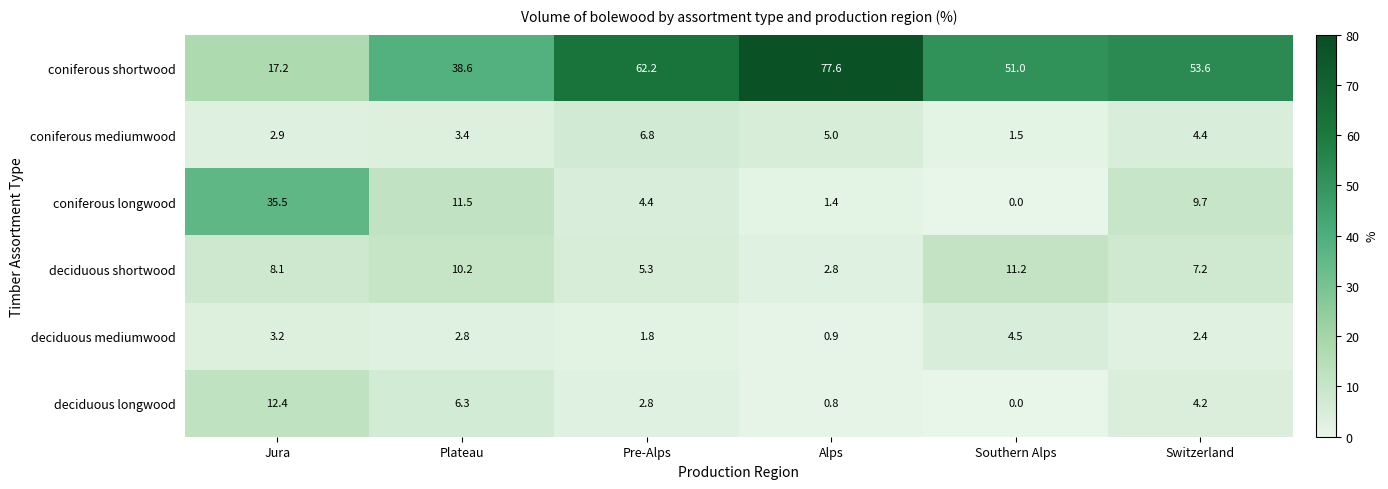

What is the difference between the maximum and minimum values in the coniferous mediumwood series?

5.3